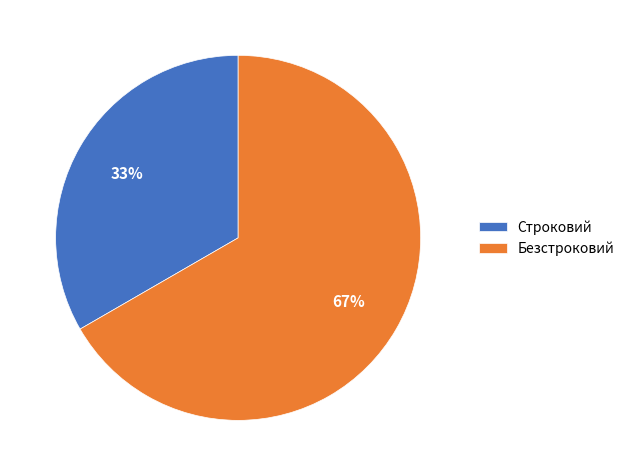

Between Строковий and Безстроковий, which is larger?

Безстроковий